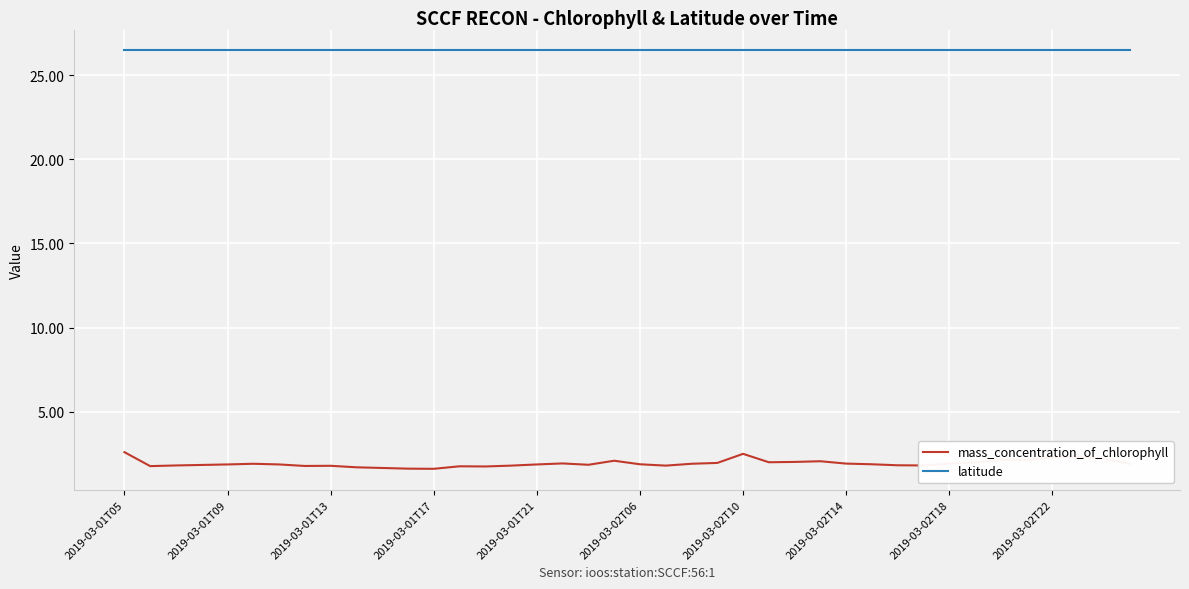

True or false: latitude and mass_concentration_of_chlorophyll intersect in this chart.

False